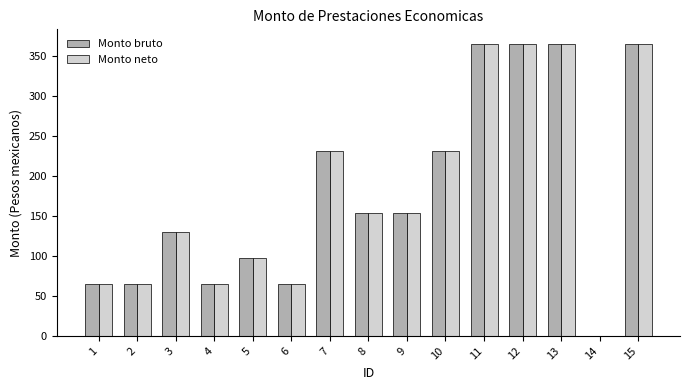

Reading left to right, transcribe all the data shown in this chart.

Monto bruto: 65.0	65.0	130.0	65.0	97.5	65.0	231.0	154.0	154.0	231.0	365.7	365.7	365.7	0.0	365.7
Monto neto: 65.0	65.0	130.0	65.0	97.5	65.0	231.0	154.0	154.0	231.0	365.7	365.7	365.7	0.0	365.7